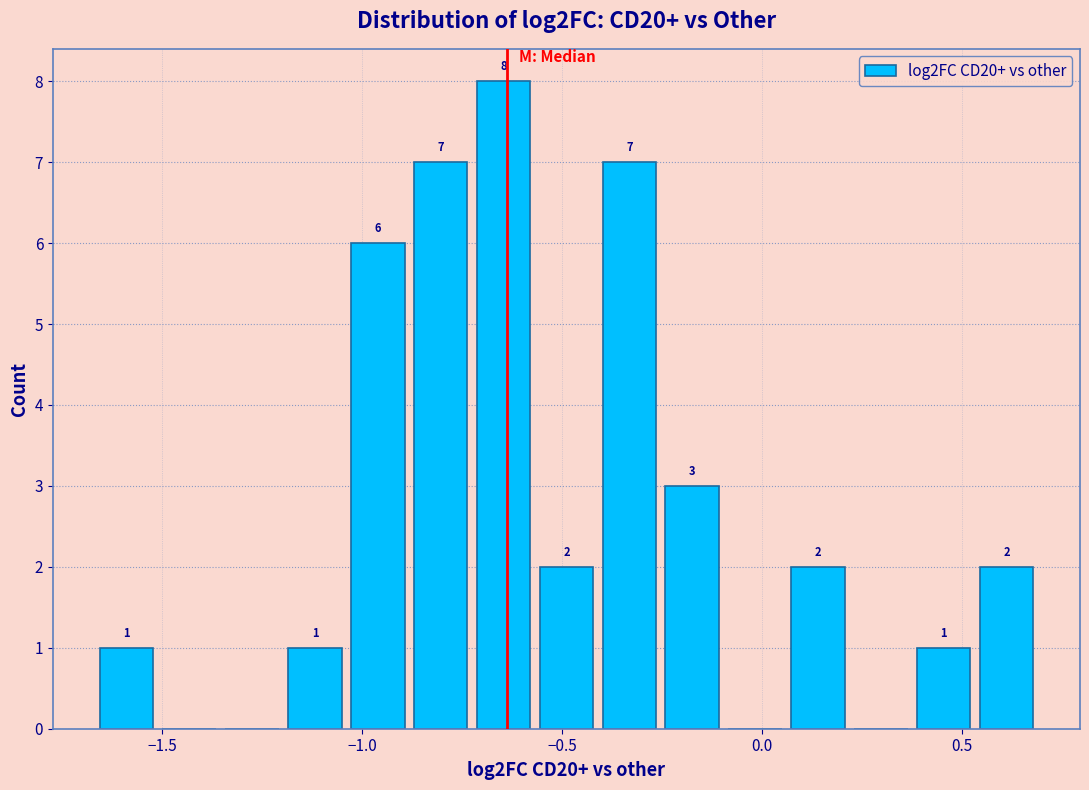

Read against the x-axis, roughly where is the centre of the tallest bar?

-0.65